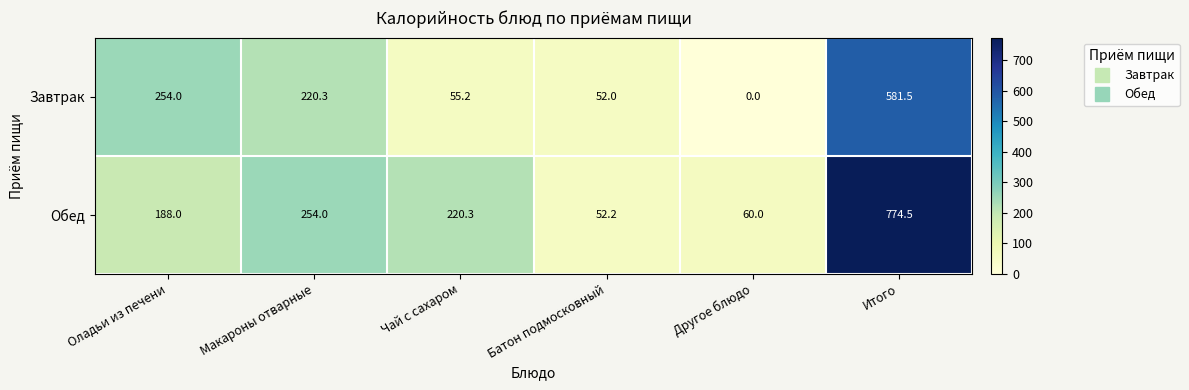

What is the total value across all series at Итого?

1356.0